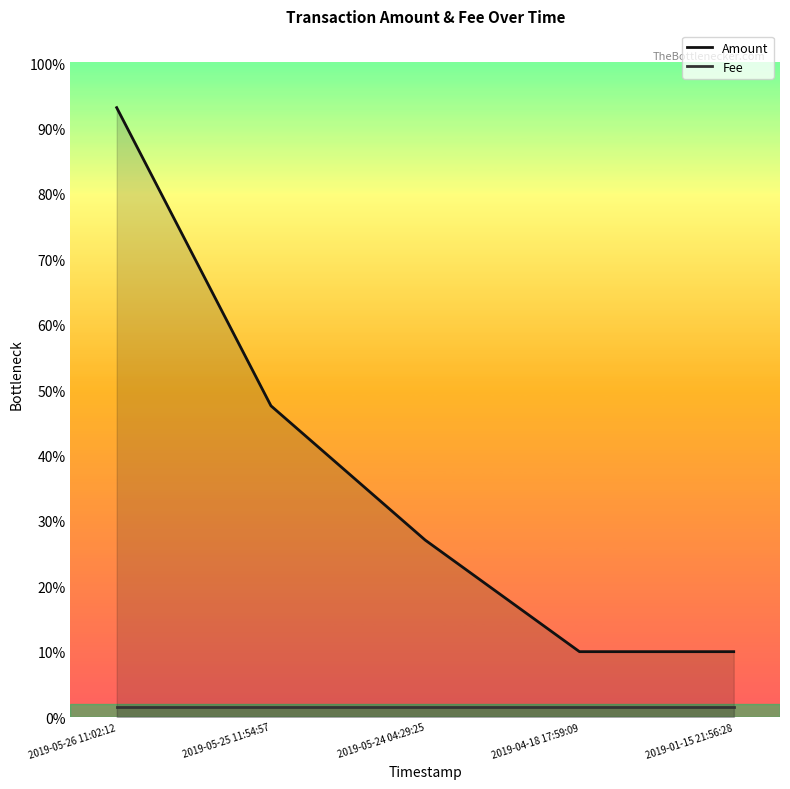

True or false: Amount and Fee cross at least once.

False